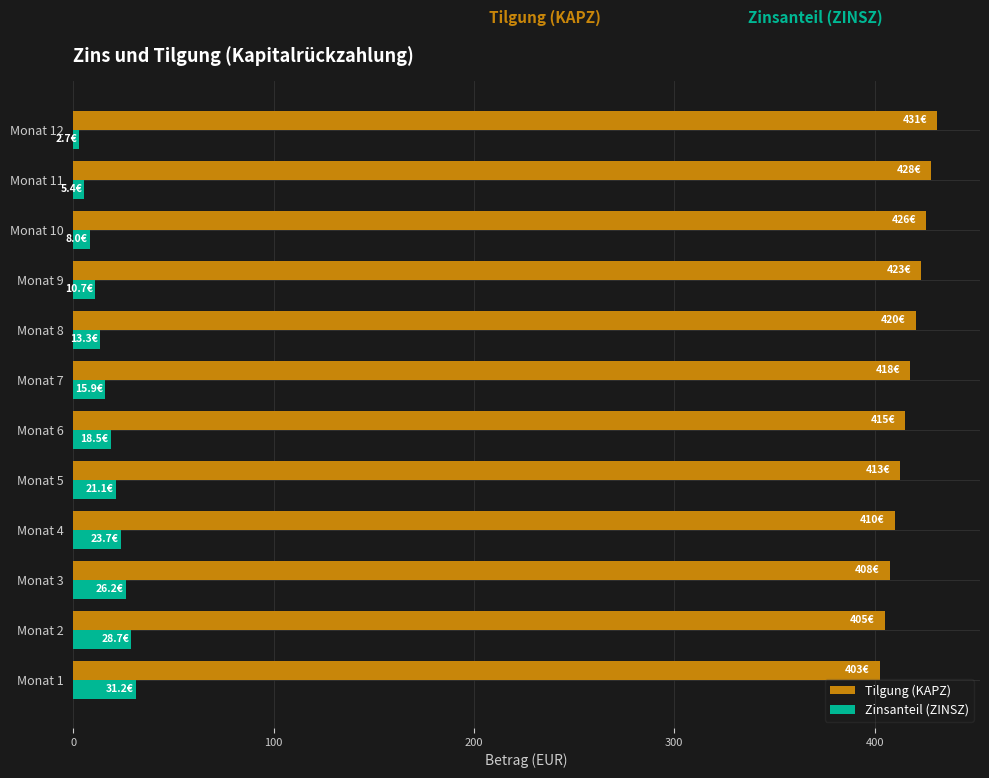

What is the difference between the maximum and minimum values in the Zinsanteil (ZINSZ) series?

28.6